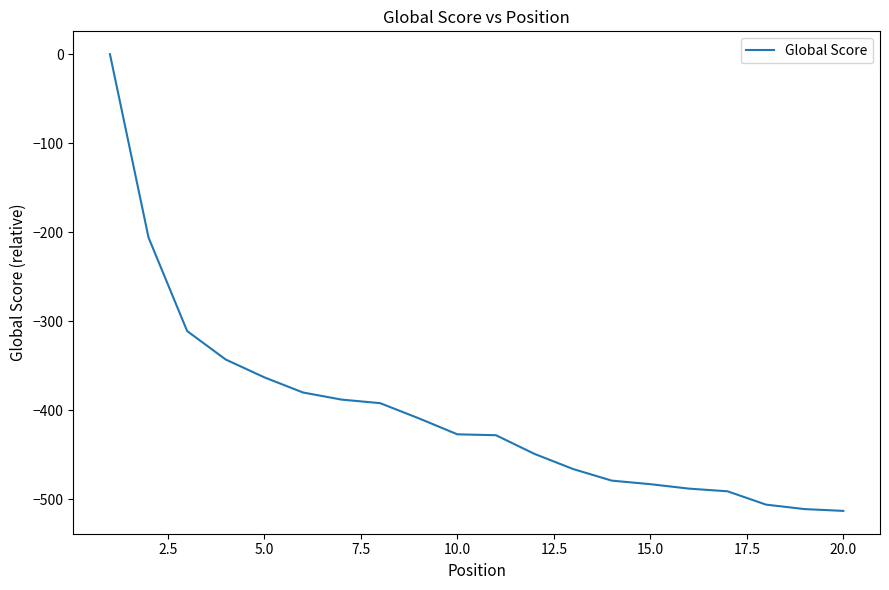

How many values are below -427?

10